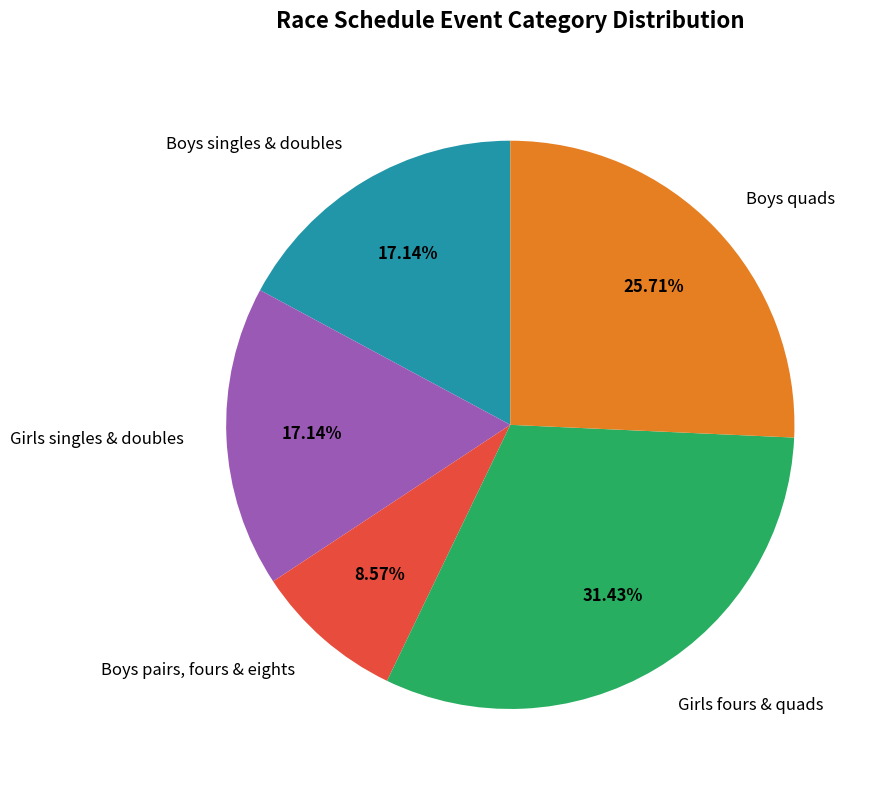

Is the sum of Girls fours & quads and Boys pairs, fours & eights greater than half?

No